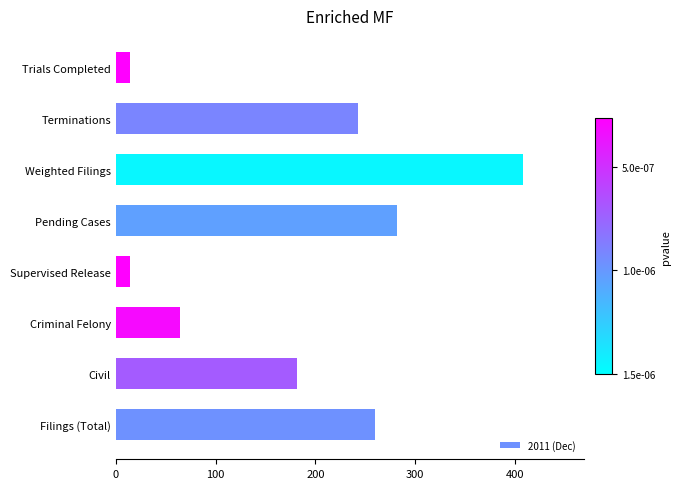

The value at Terminations is 243. True or false?

True